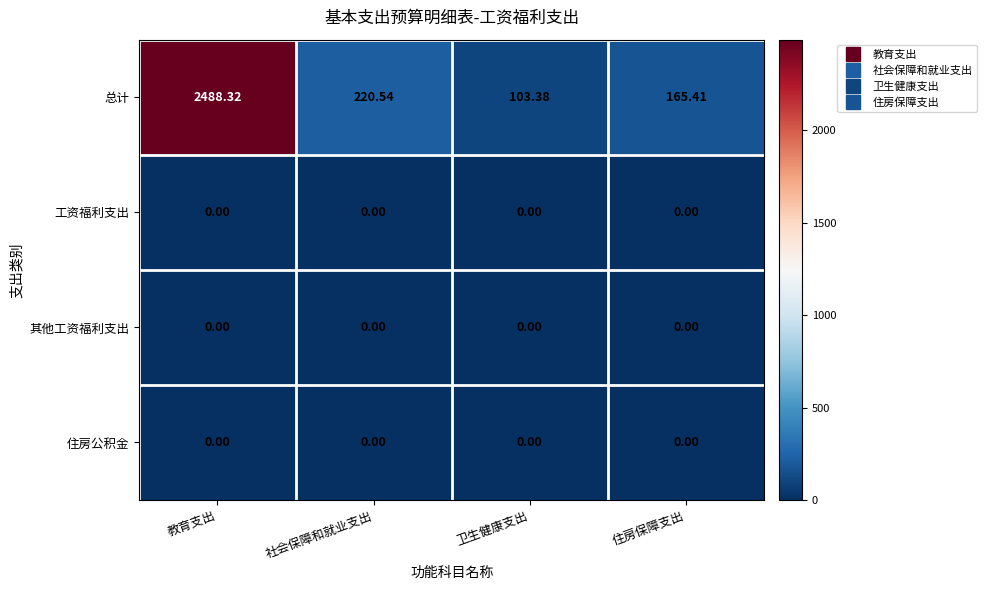

Which series has the largest total across all categories?

总计